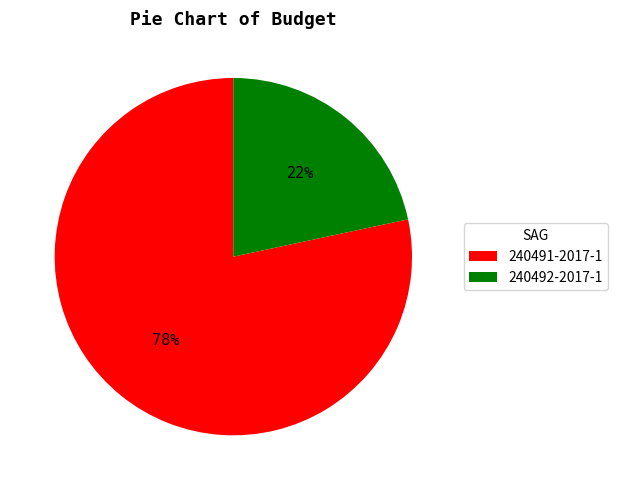

How many slices are in this pie chart?

2